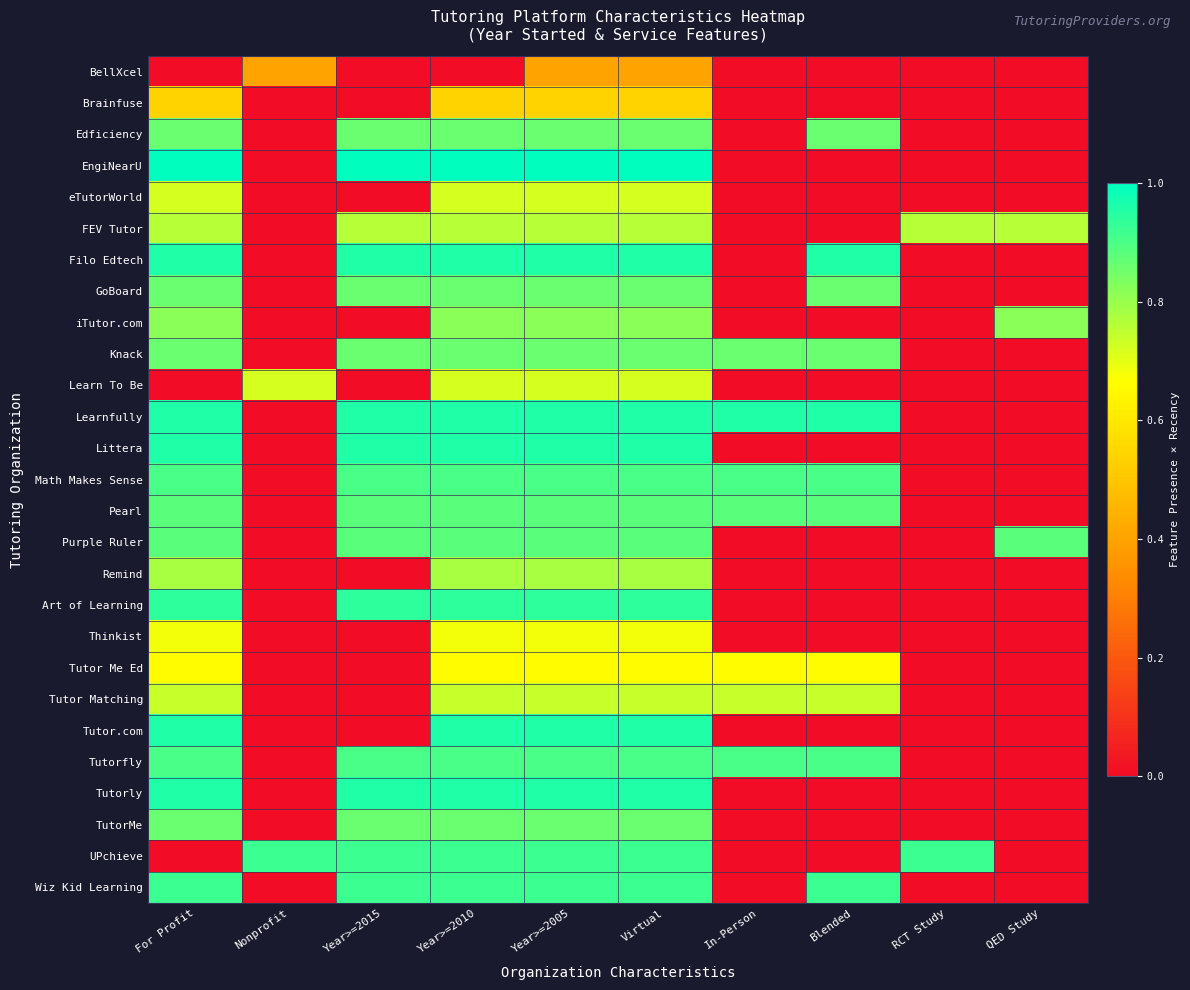

Which has a higher value, Nonprofit or In-Person?

Nonprofit